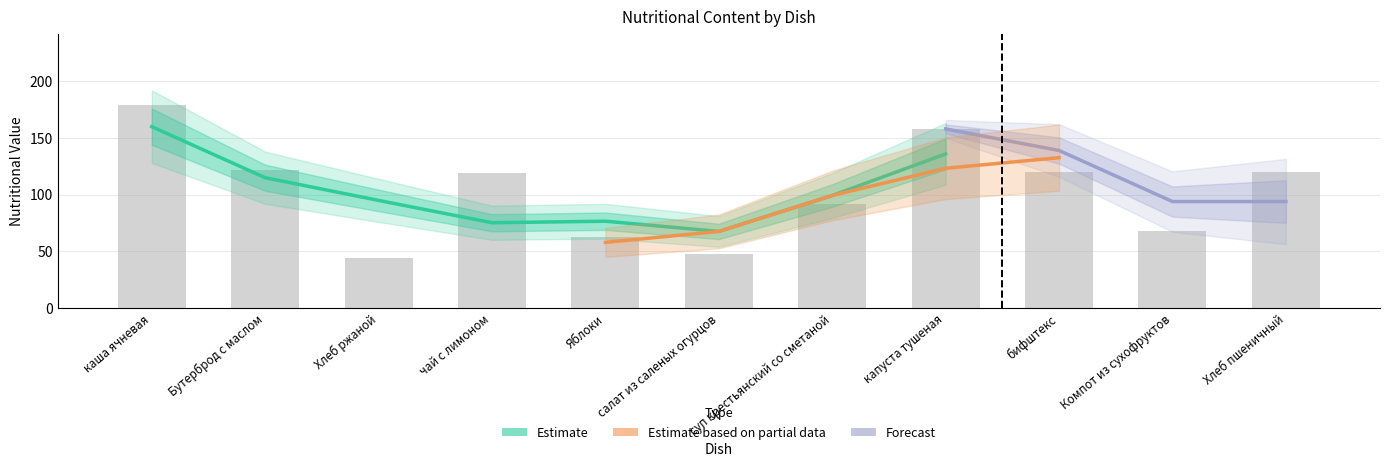

True or false: Жиры has a value of 9 at бифштекс.

False